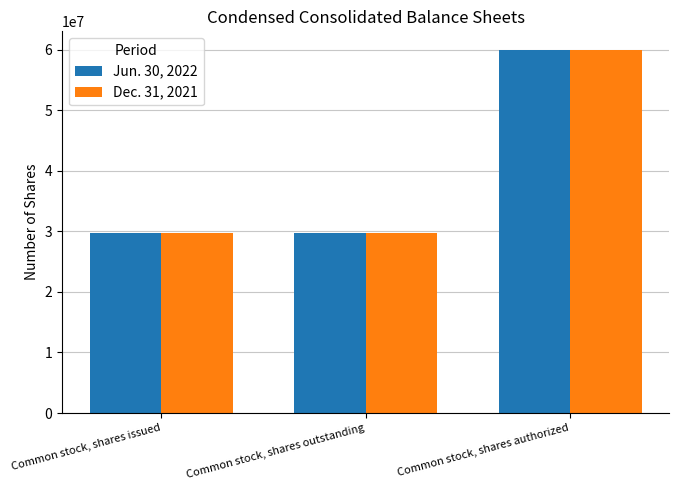

What is the label of the 1st bar from the right?

Common stock, shares authorized